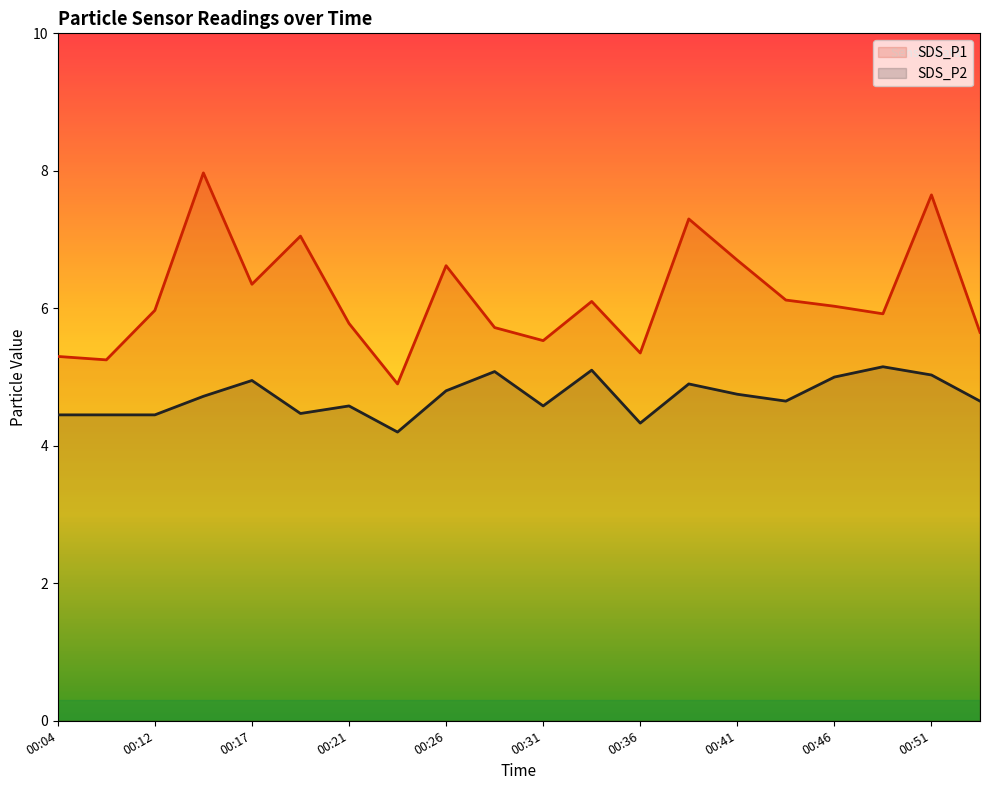

True or false: SDS_P1 and SDS_P2 cross at least once.

False